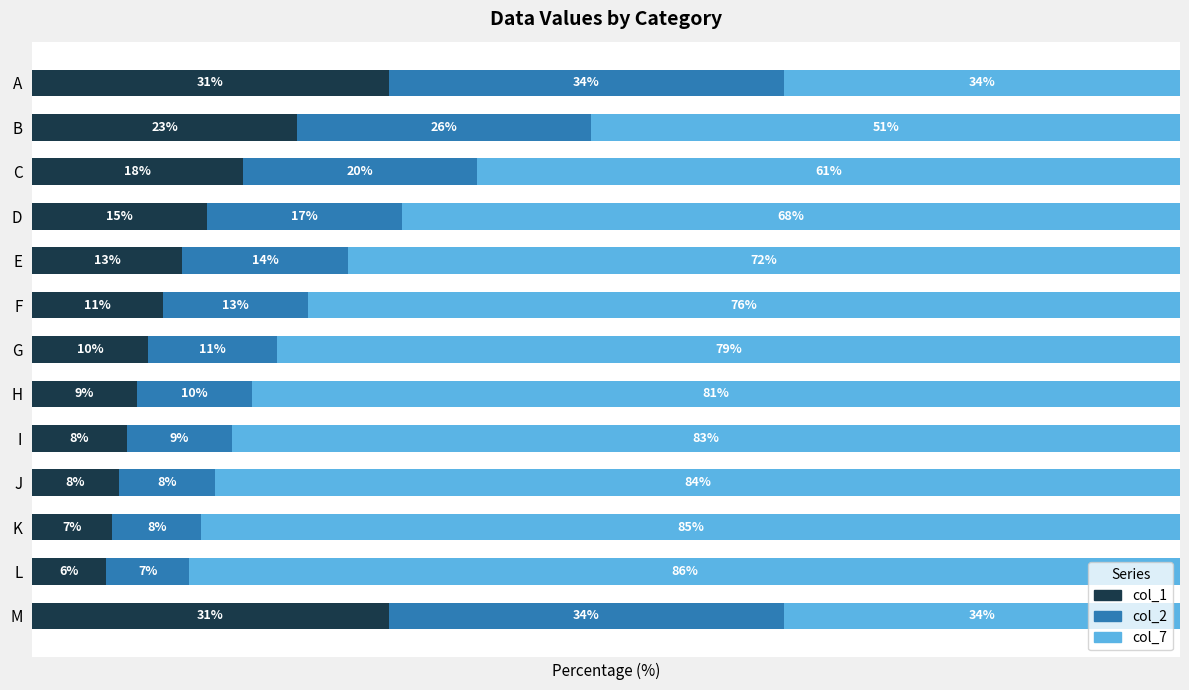

What are all the series names shown in the legend?

col_1, col_2, col_7